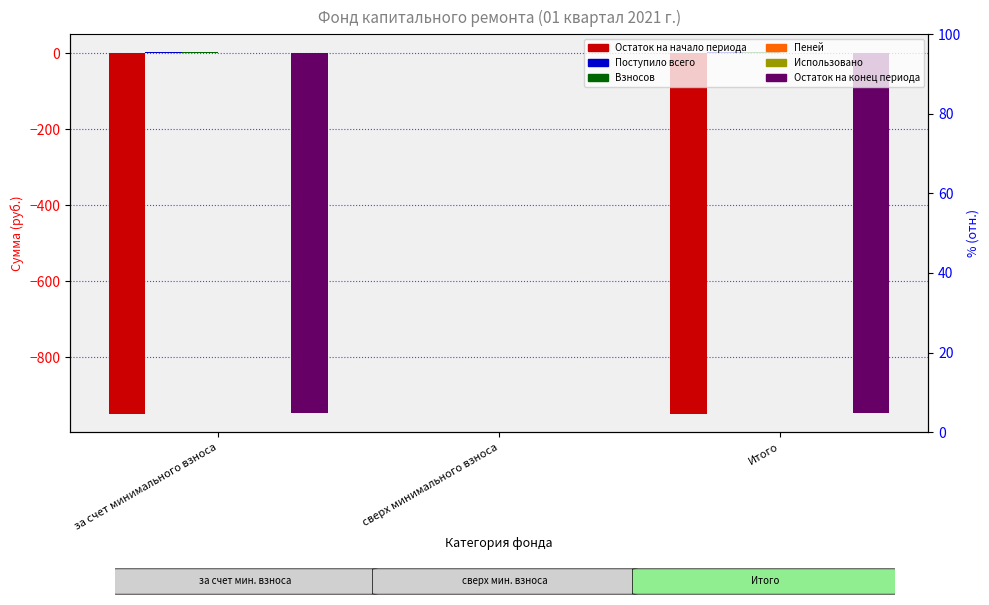

What is the label of the 2nd bar from the right?

сверх минимального взноса